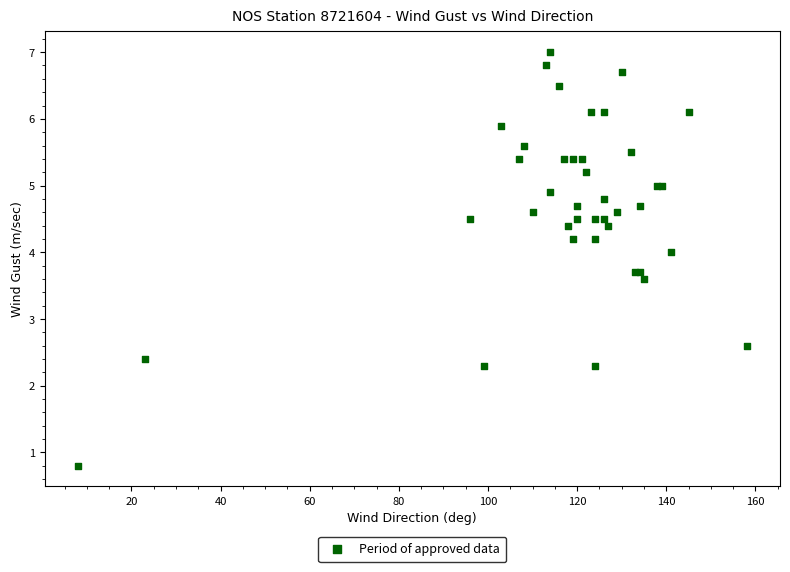

What Y value in the scatter plot is closest to 3?

2.6